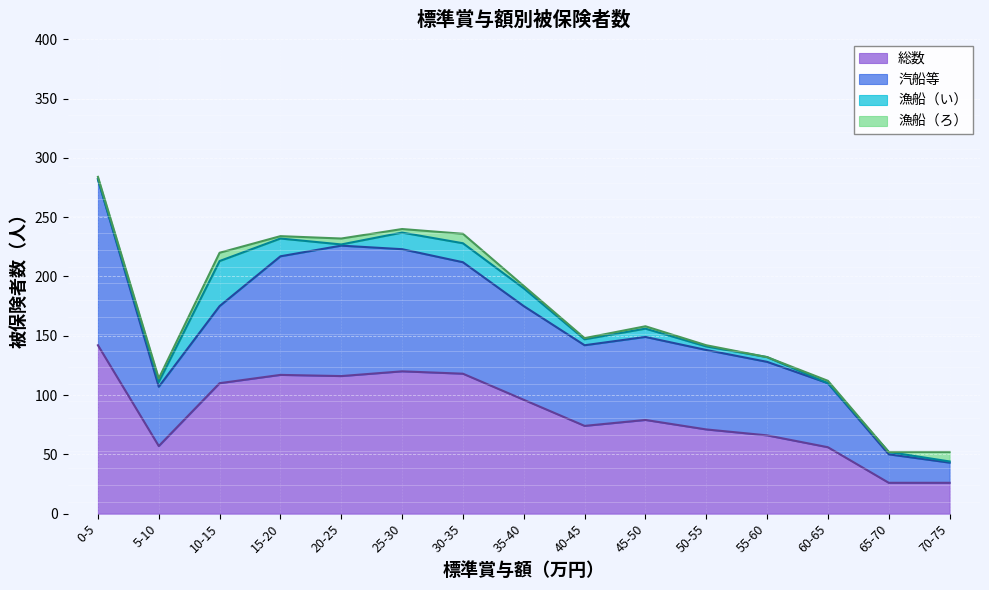

The value of 汽船等 at 20-25 is 319. True or false?

False